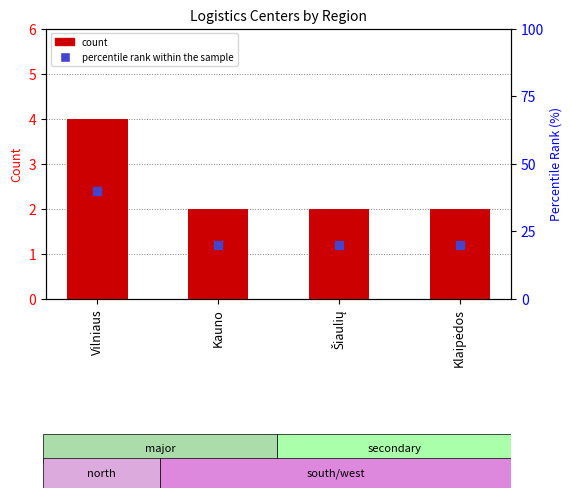

Which series has the largest total across all categories?

percentile rank within the sample